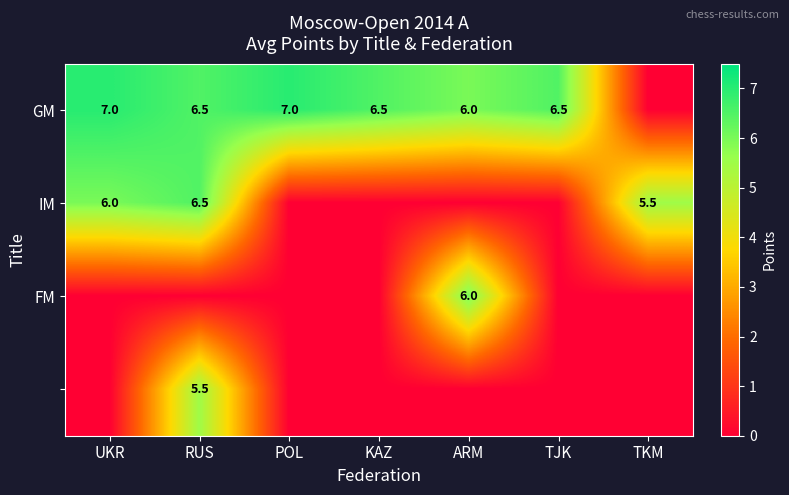

The value of GM at KAZ is 3.6. True or false?

False